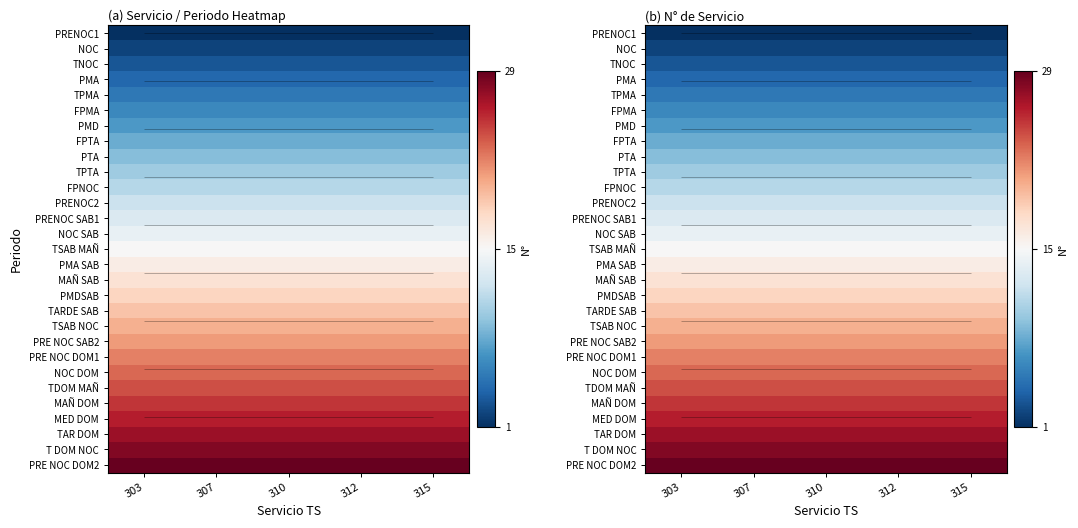

Rank the categories by TNOC value from lowest to highest.

303, 307, 310, 312, 315